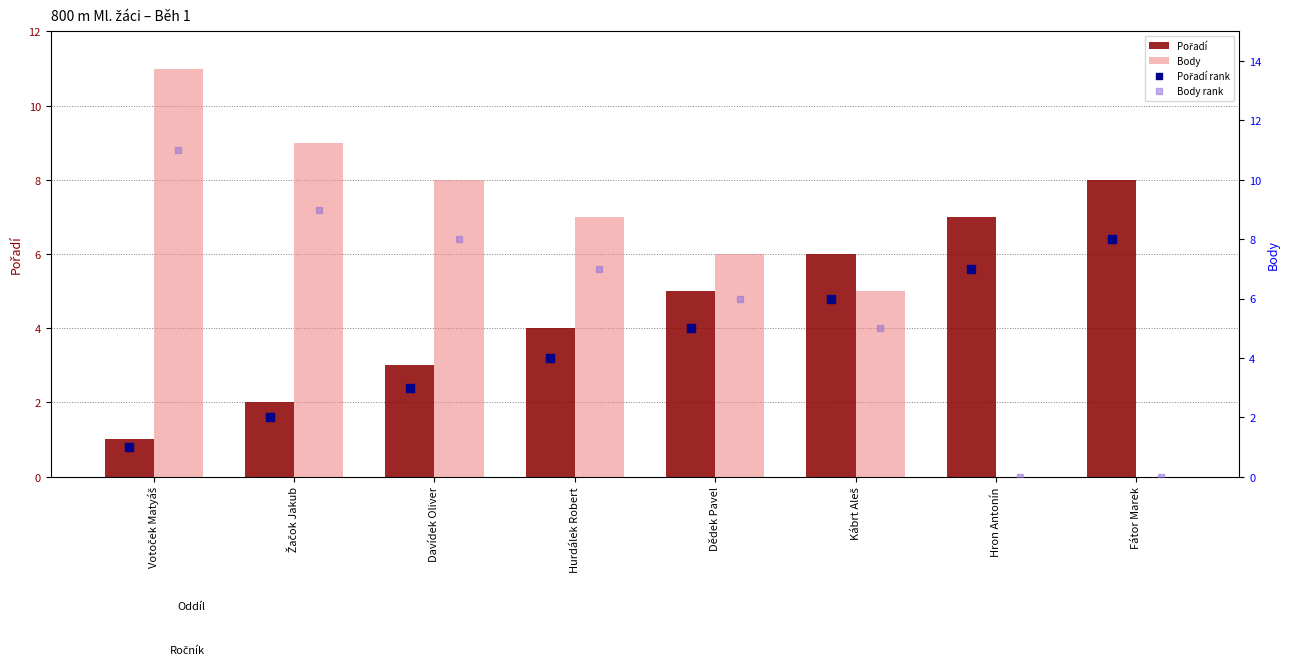

Which series has the largest Y range (max minus min)?

Body